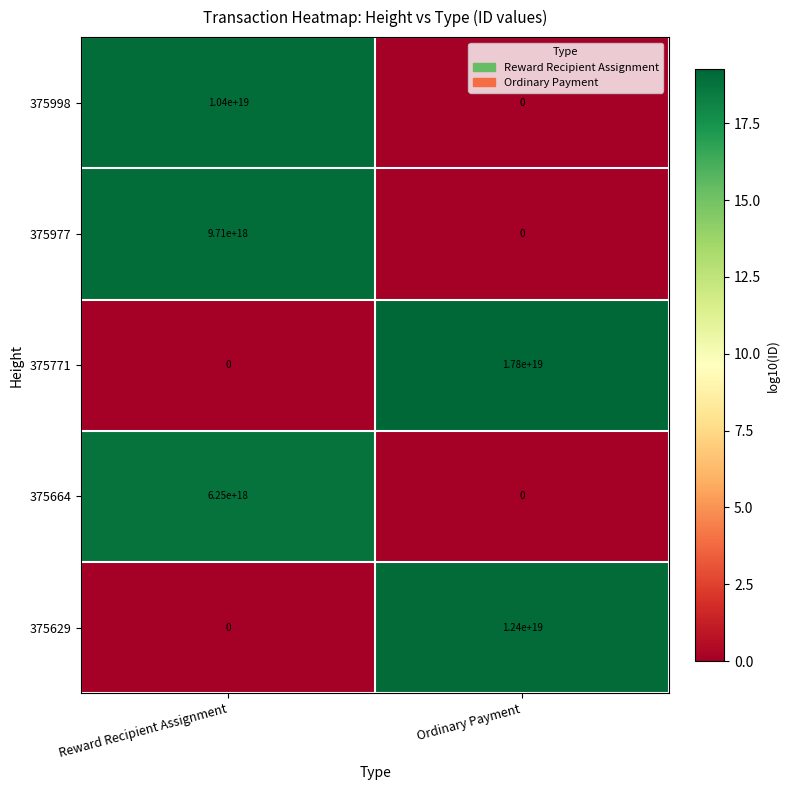

Count the number of categories in the chart.

2